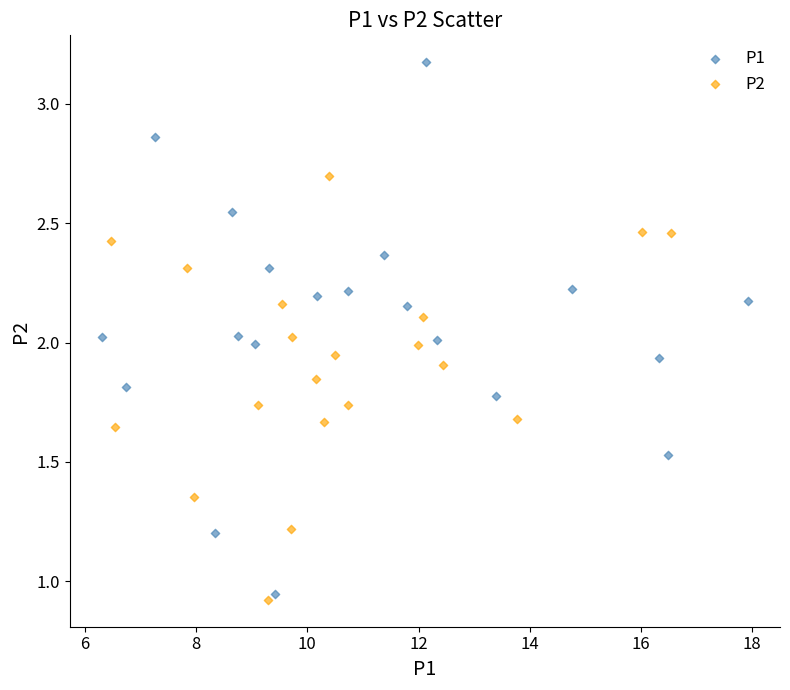

Which series reaches the maximum Y coordinate?

P1